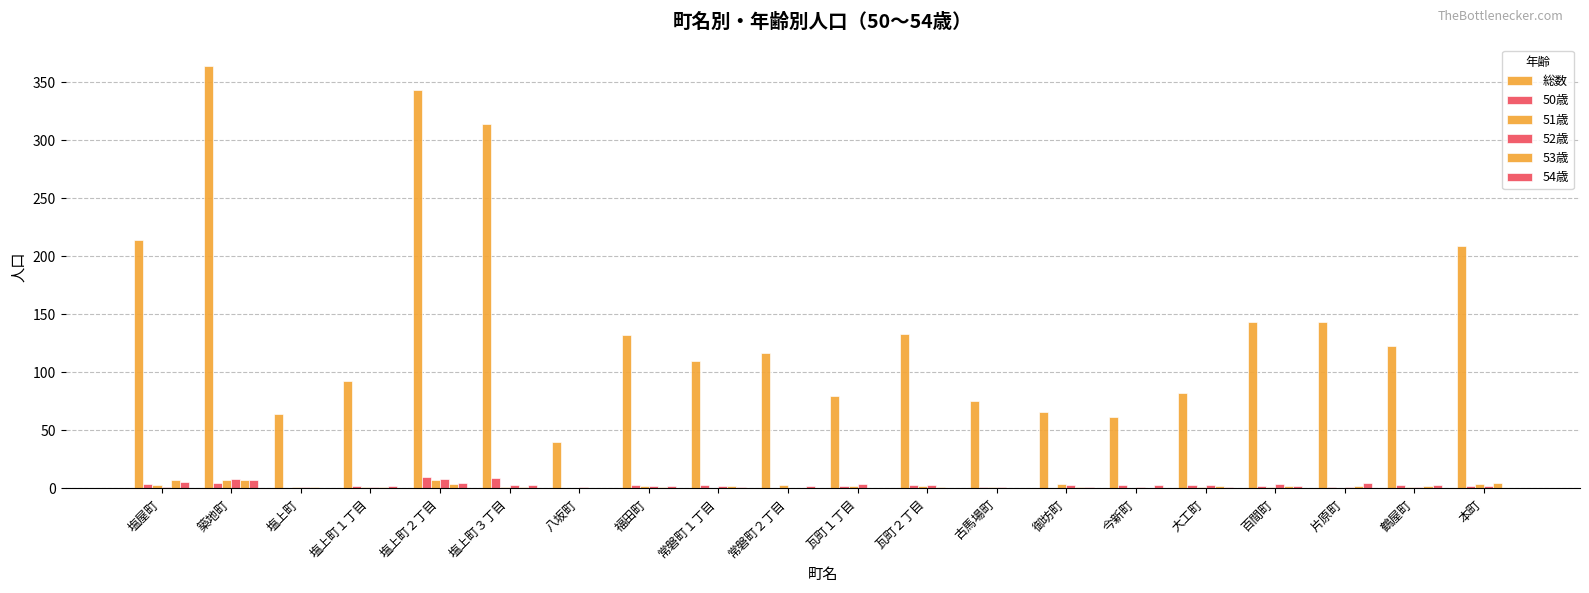

Rank the series by their maximum value, from lowest to highest.

51歳, 53歳, 54歳, 52歳, 50歳, 総数